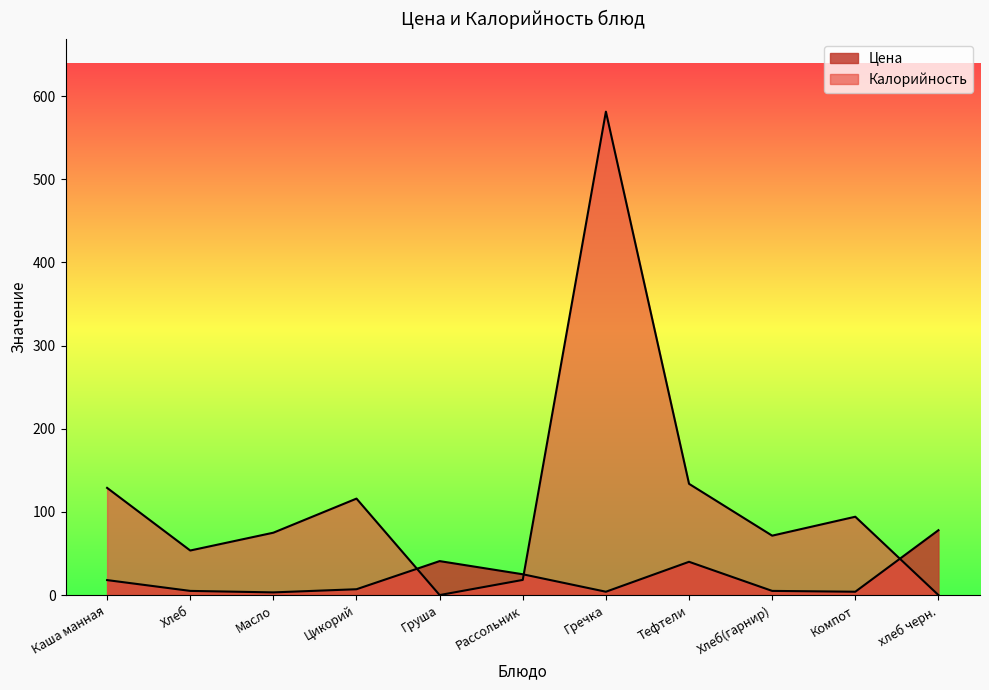

What is the label of the 8th point from the right?

Цикорий